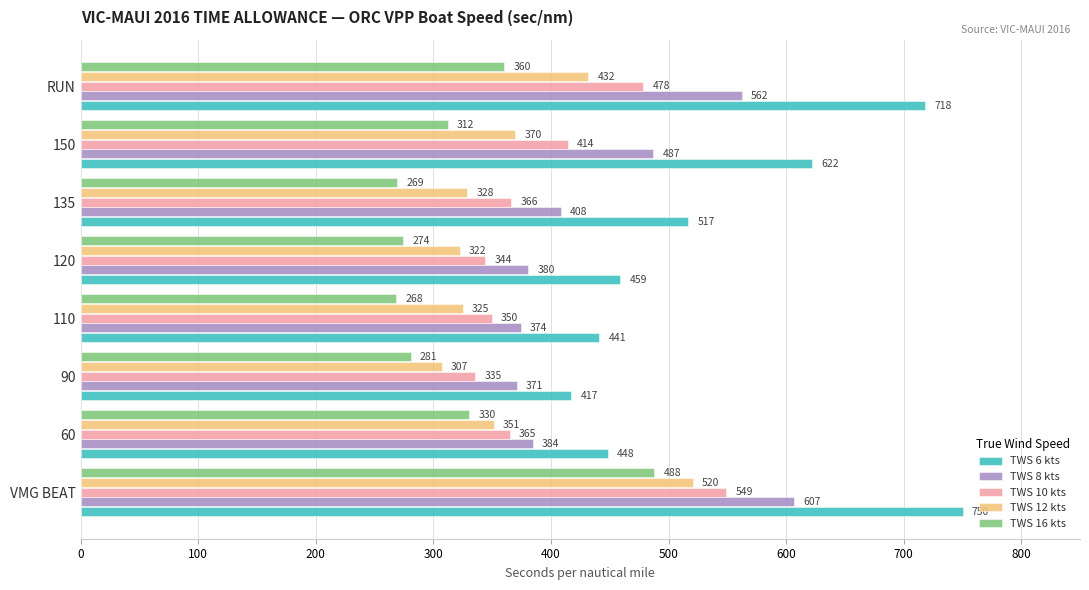

True or false: TWS 6 kts has a value of 441.2 at 110.

True